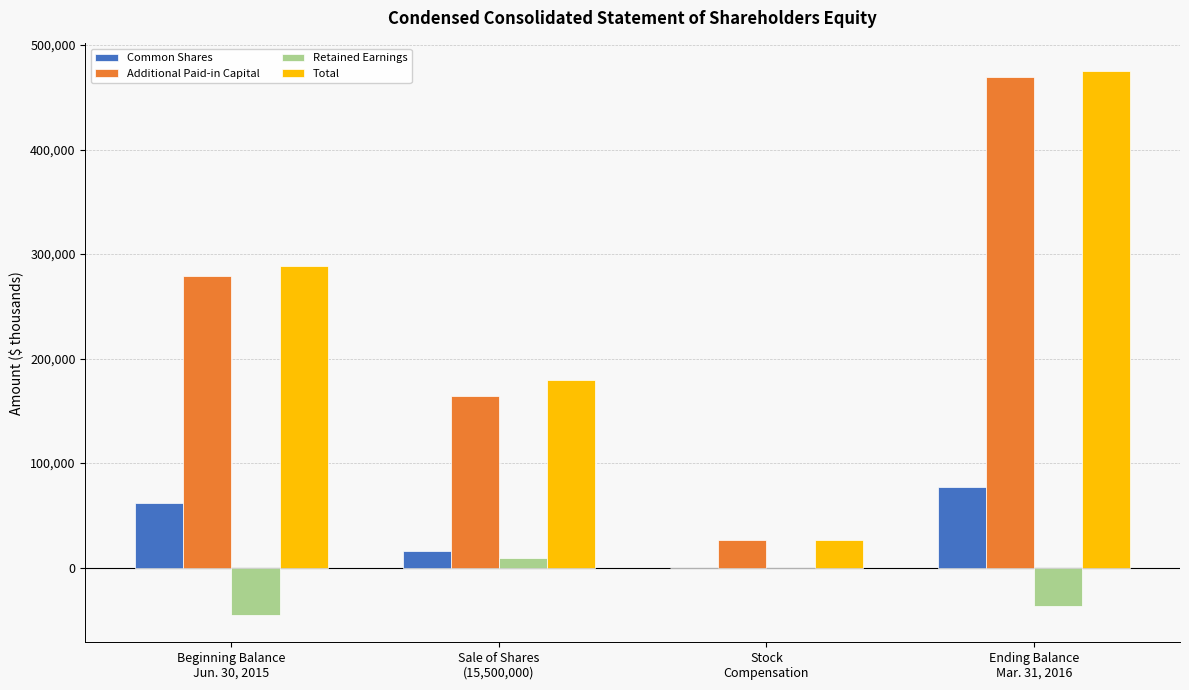

Reading right to left, transcribe all the data shown in this chart.

Common Shares: 77453	14	15500	61939
Additional Paid-in Capital: 469688	26030	163900	278695
Retained Earnings: -36492	0	8873	-45365
Total: 475479	26044	179400	288690